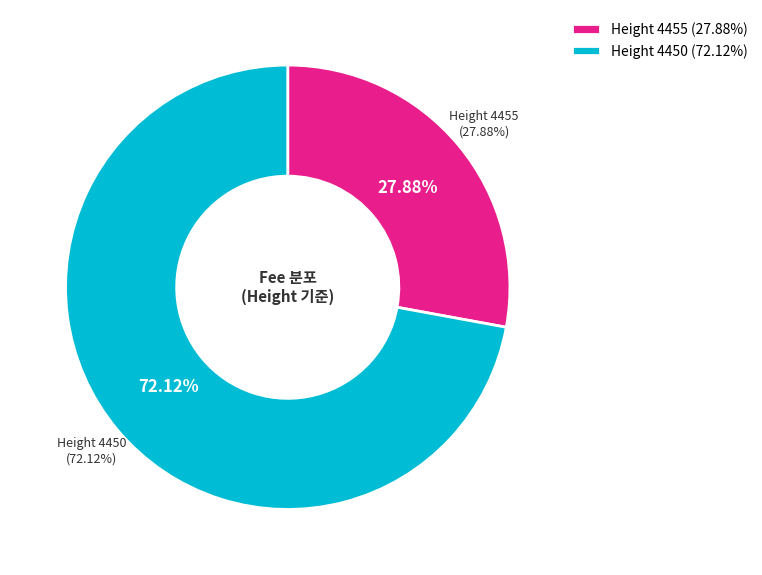

Rank the categories by value from highest to lowest.

4450, 4455